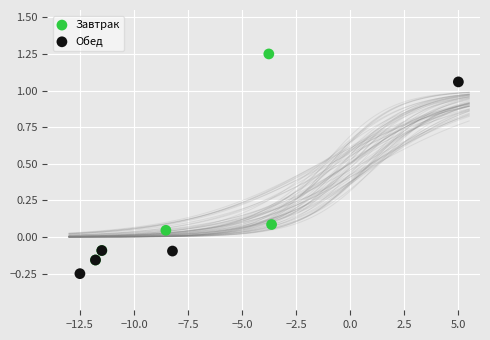

Which series reaches the minimum Y coordinate?

Обед